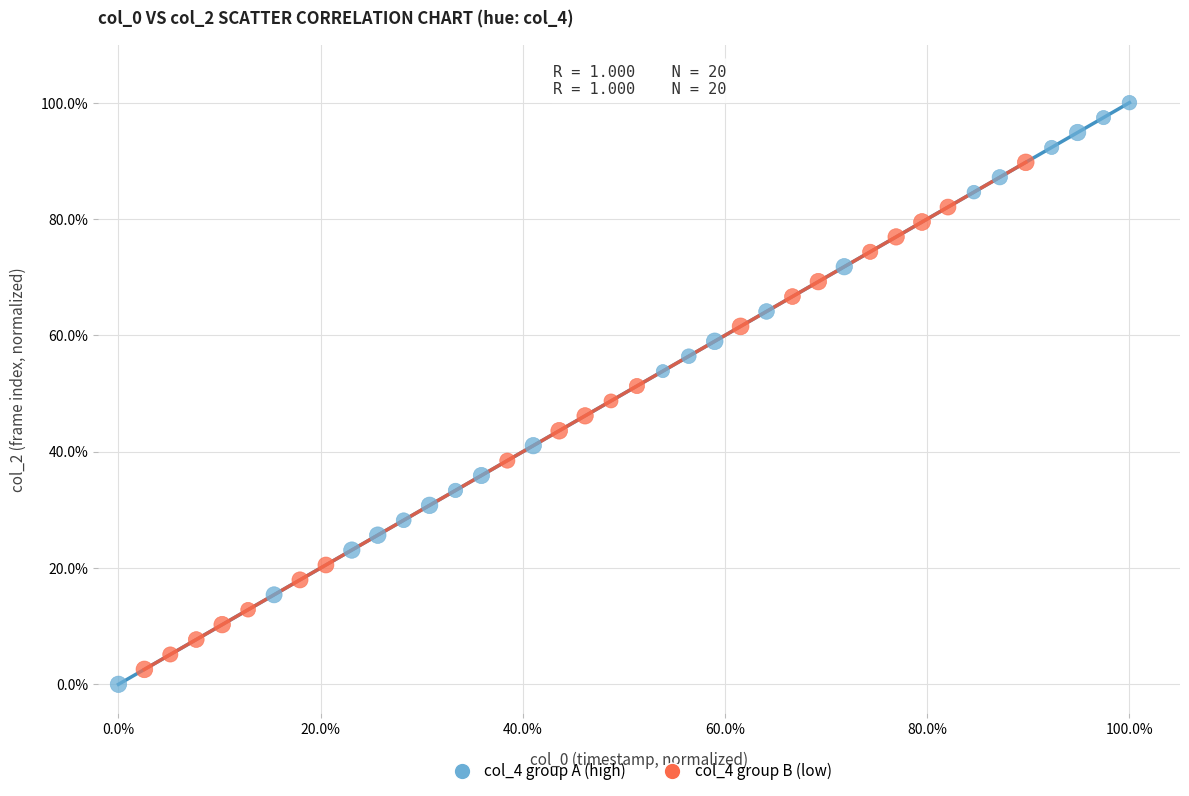

Which series has the largest Y range (max minus min)?

col_4 group A (high)